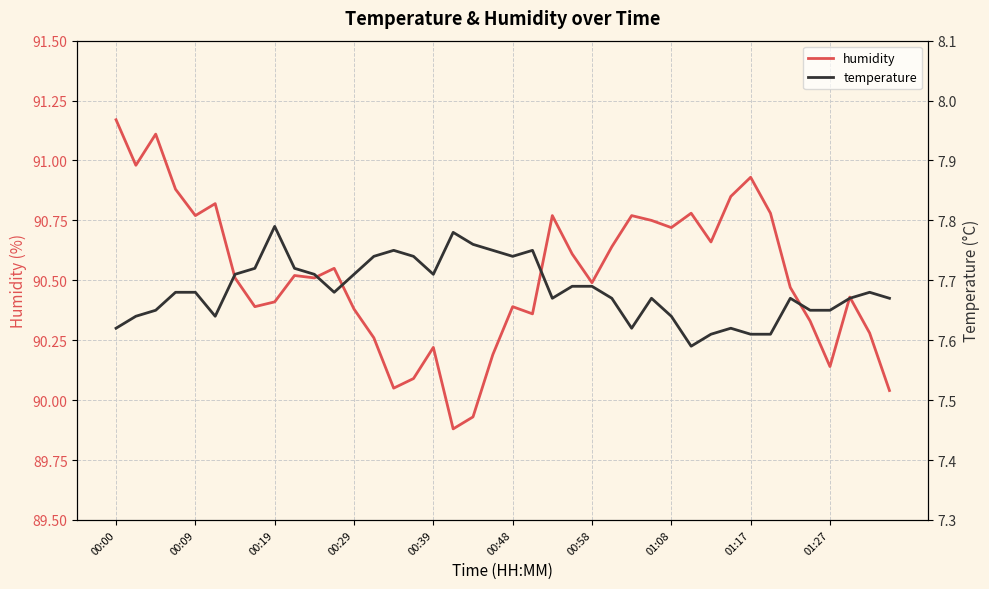

Where does the humidity series first go above 90?

00:00